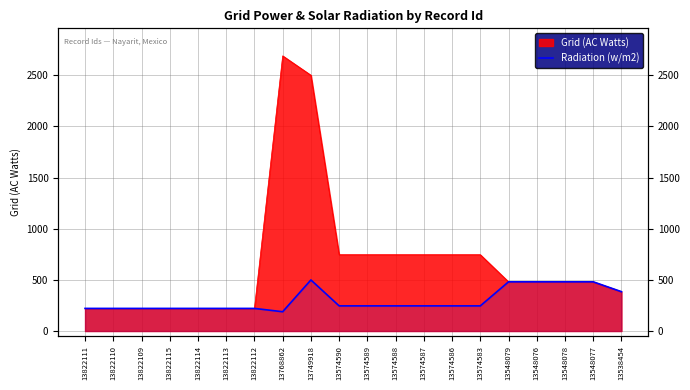

How many categories are shown in the chart?

20